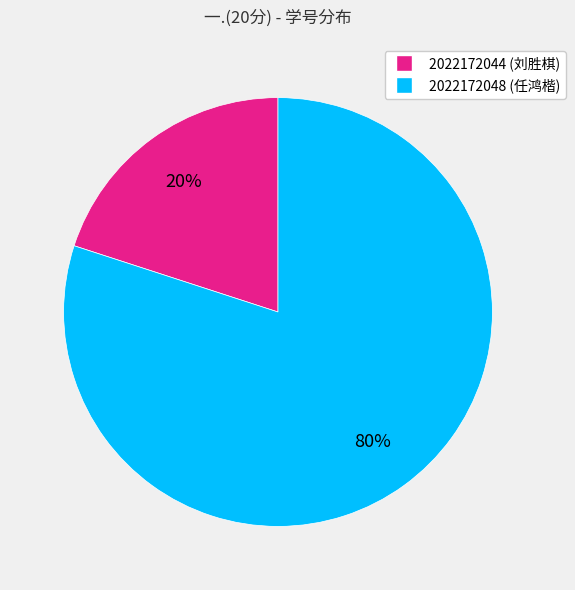

Count the number of slices in the pie.

2